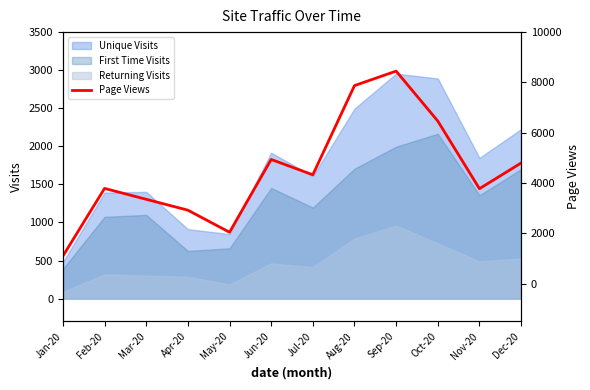

True or false: the data shows 4328 at Jul-20.

True